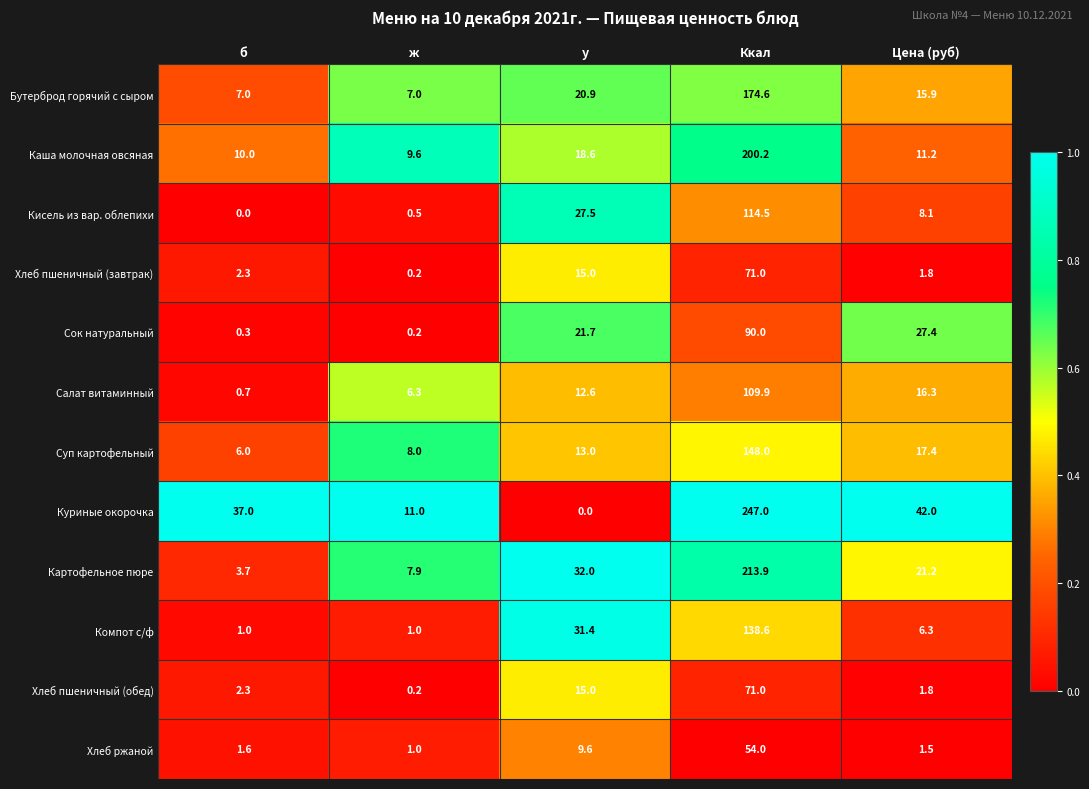

Is it true that Бутерброд горячий с сыром equals 119.2 at Ккал?

False